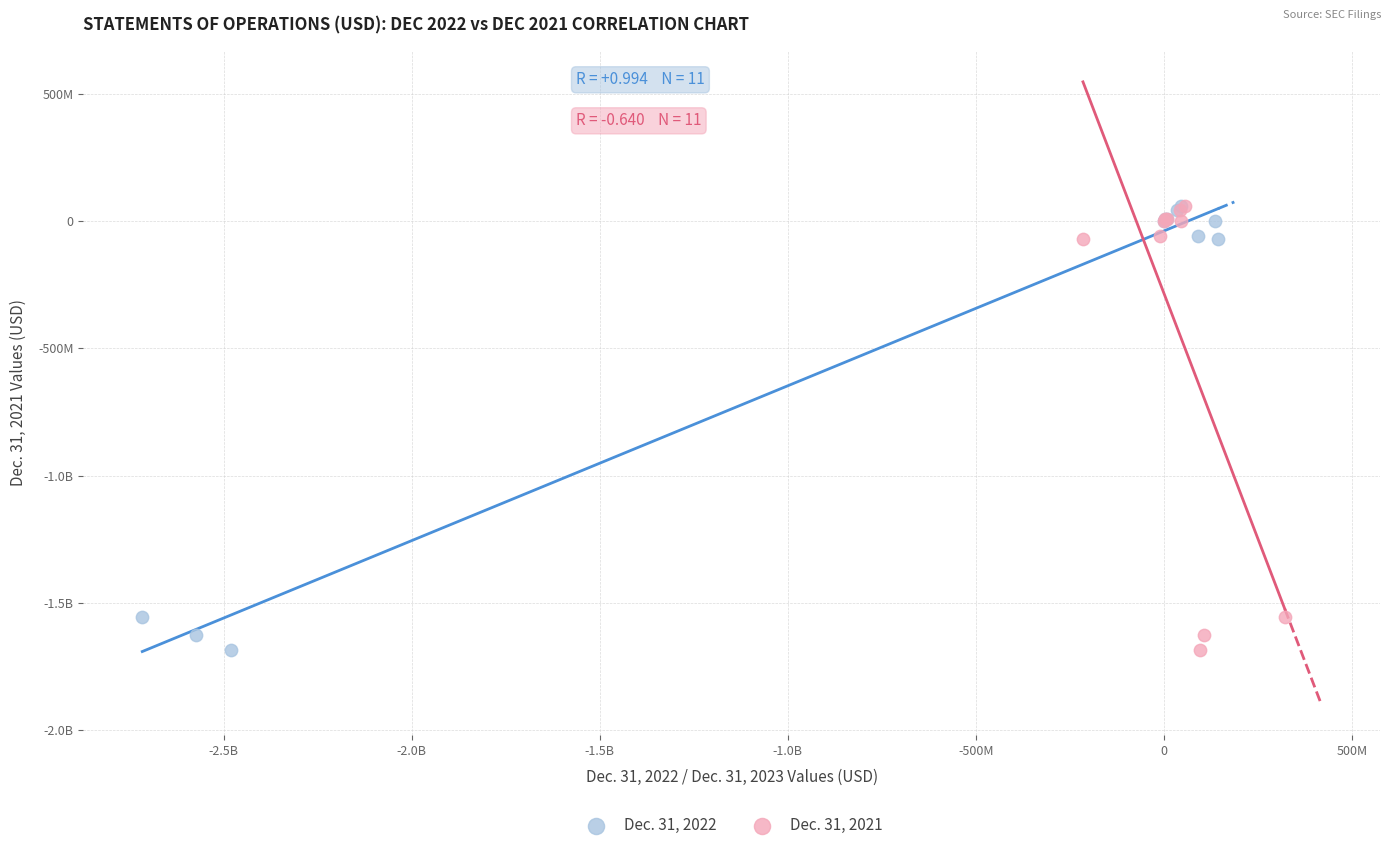

What are all the series names shown in the legend?

Dec. 31, 2022, Dec. 31, 2021